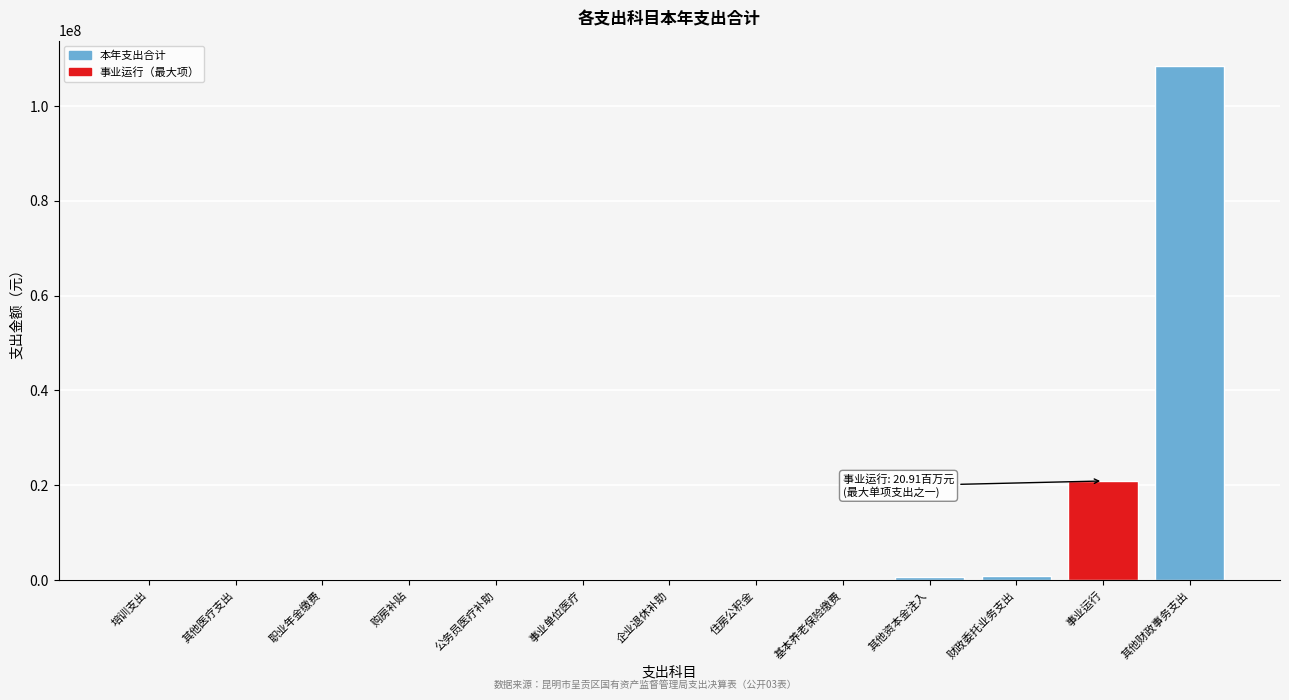

Where is the data nearest to the value 54196747?

事业运行